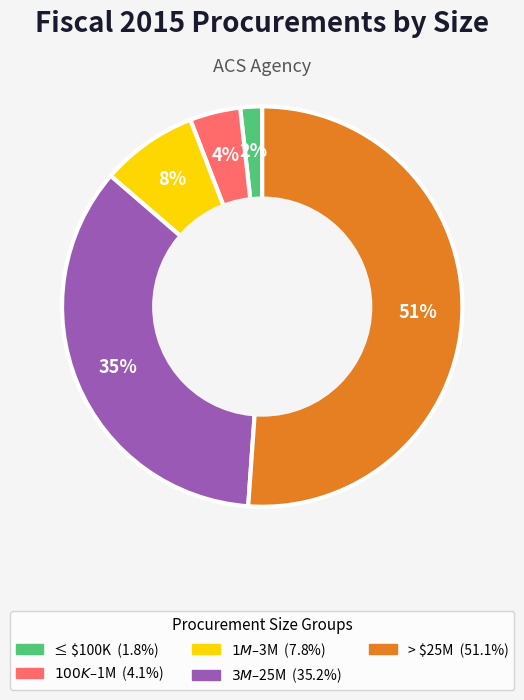

To the nearest percent, what is the difference between the largest and smallest slice percentages?

49%